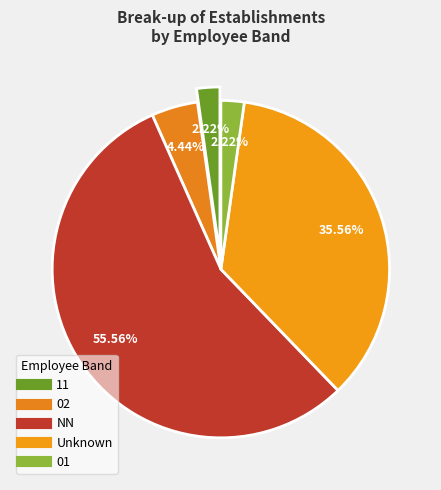

How many slices are in this pie chart?

5